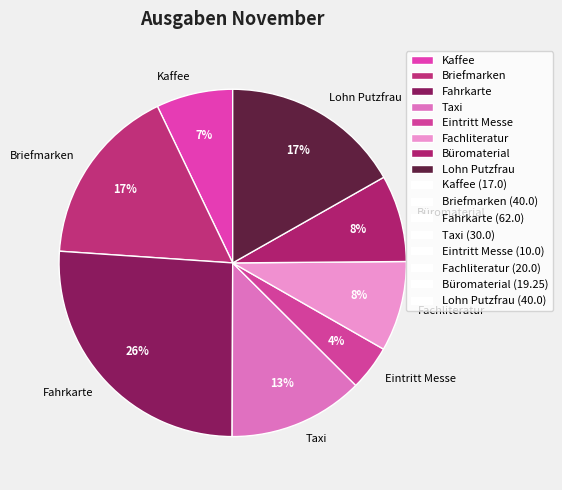

Is the sum of Eintritt Messe and Fahrkarte greater than half?

No